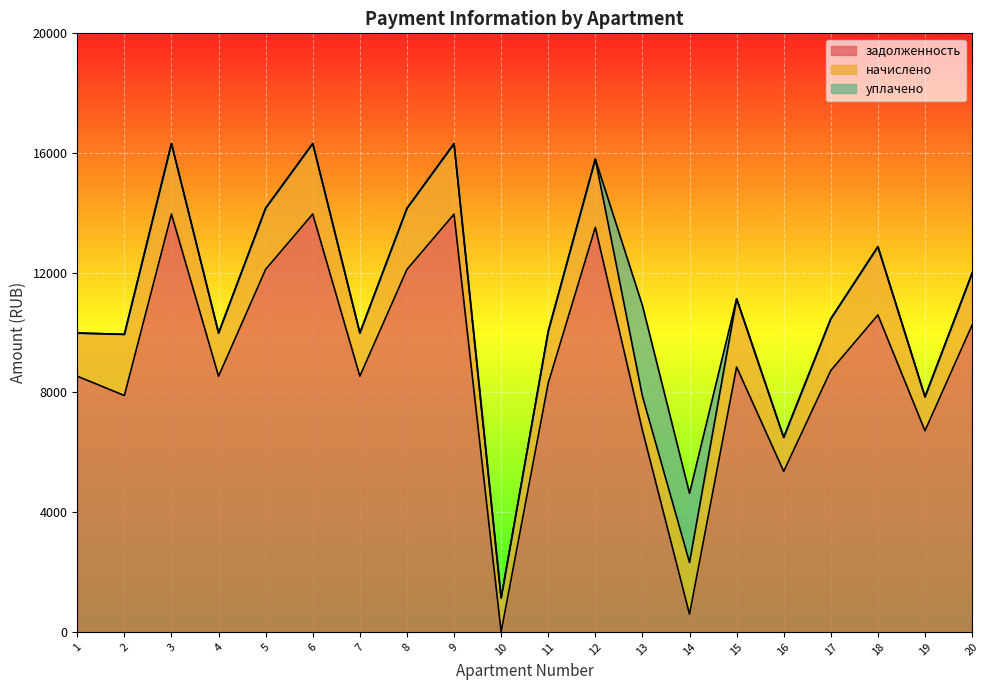

Reading left to right, extract all data points from this chart.

задолженность: 8544.0	7898.4	13962.2	8544.0	12115.2	13962.2	8544.0	12109.4	13958.4	0.0	8314.2	13516.8	6739.2	591.0	8850.4	5363.4	8733.1	10589.8	6720.0	10252.8
начислено: 1441.8	2044.4	2356.1	1441.8	2044.4	2356.1	1441.8	2043.5	2355.5	1134.0	1730.2	2281.0	1137.2	1730.5	2279.6	1134.0	1730.2	2281.0	1134.0	1730.2
уплачено: 0.0	0.0	0.0	0.0	0.0	0.0	0.0	0.0	0.0	0.0	0.0	0.0	3030.0	2307.3	0.0	0.0	0.0	0.0	0.0	0.0